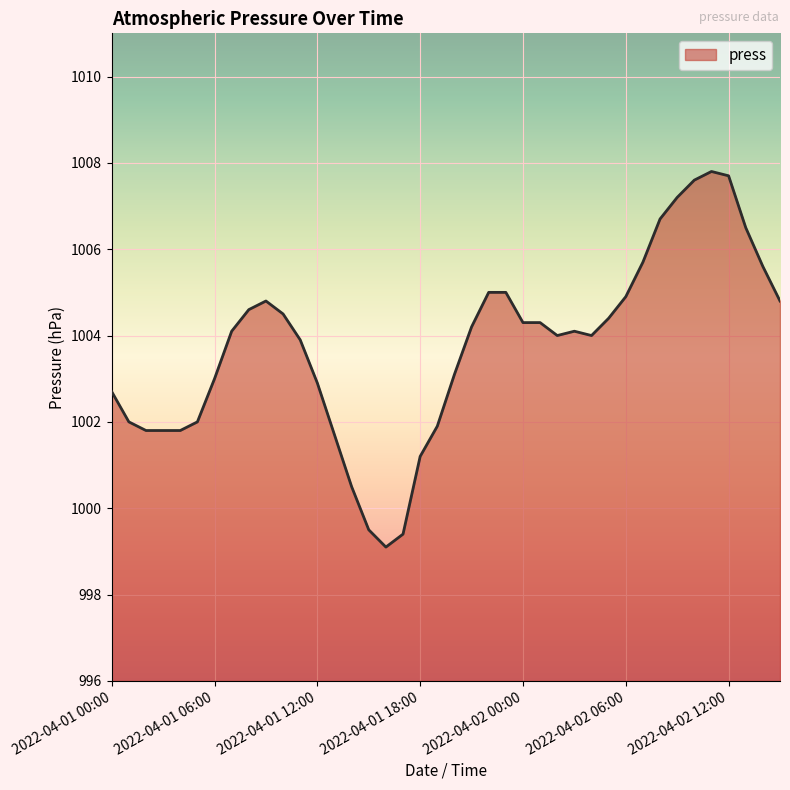

What is the difference between the maximum and minimum values?

8.7